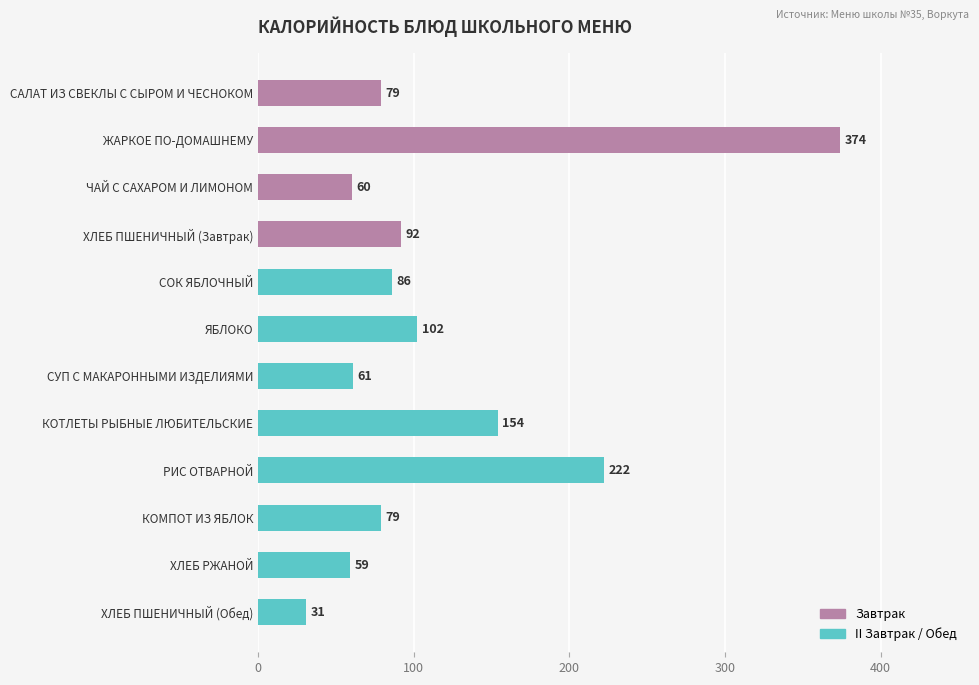

What is the maximum value shown in the chart?

374